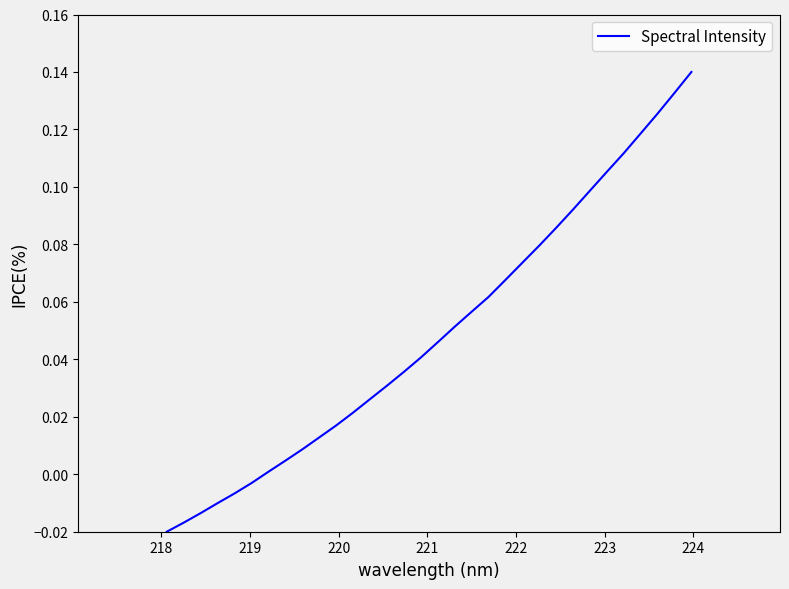

Does the chart display data point markers on the line(s)?

No